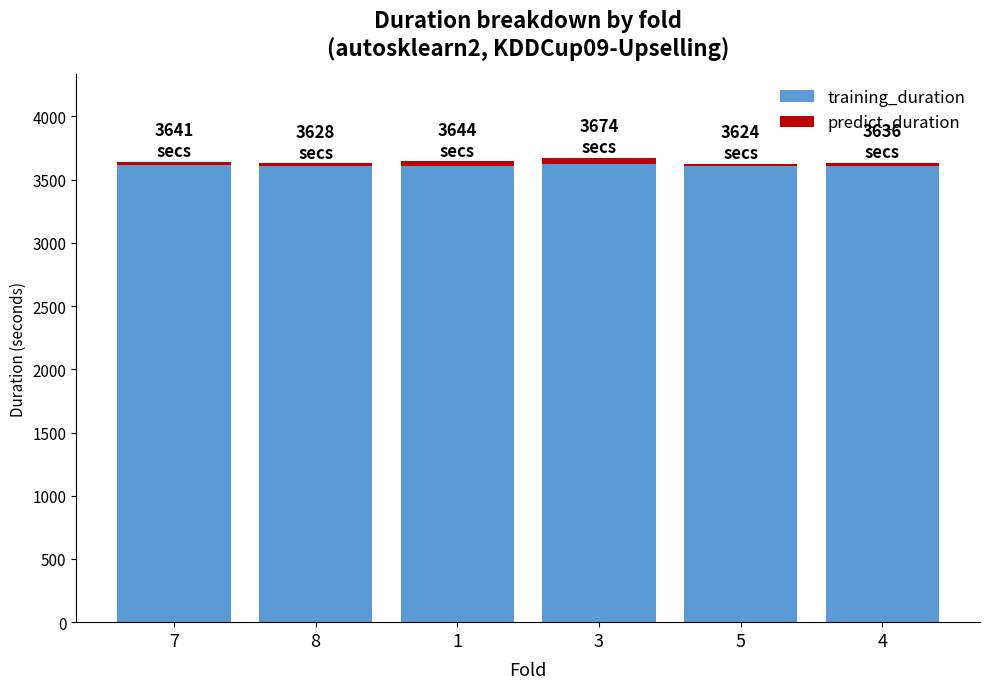

What are all the series names shown in the legend?

training_duration, predict_duration